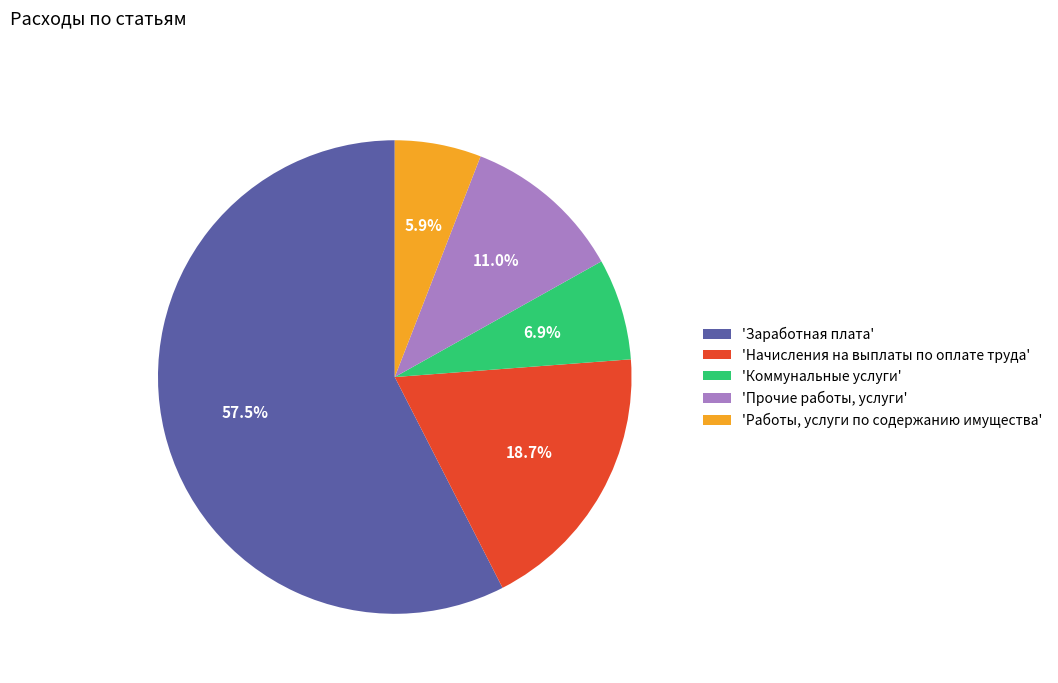

Combined, do 'Прочие работы, услуги' and 'Коммунальные услуги' account for over 50%?

No